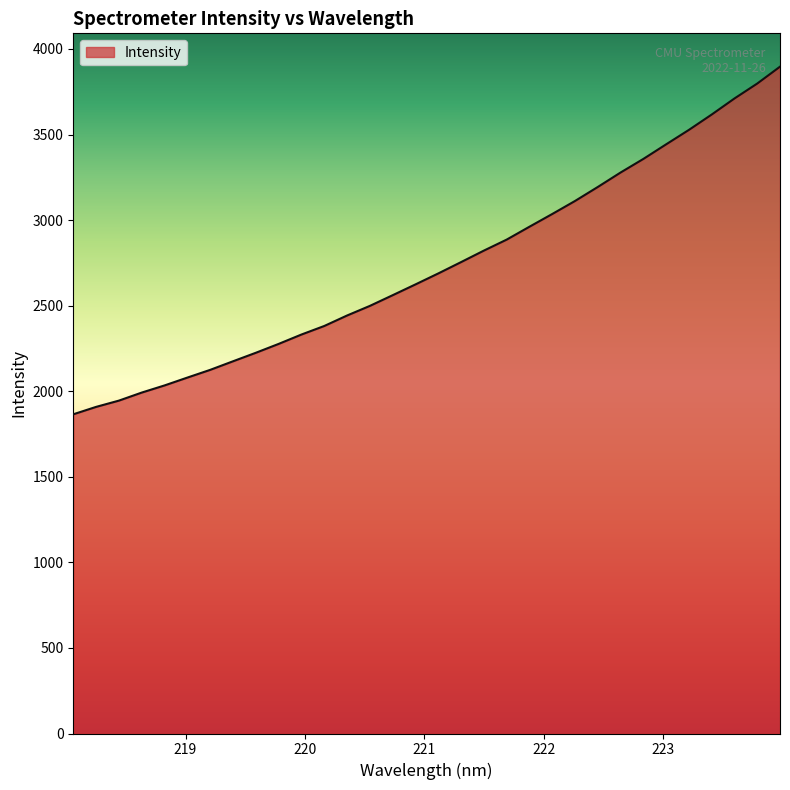

How many values are below 2688?

16